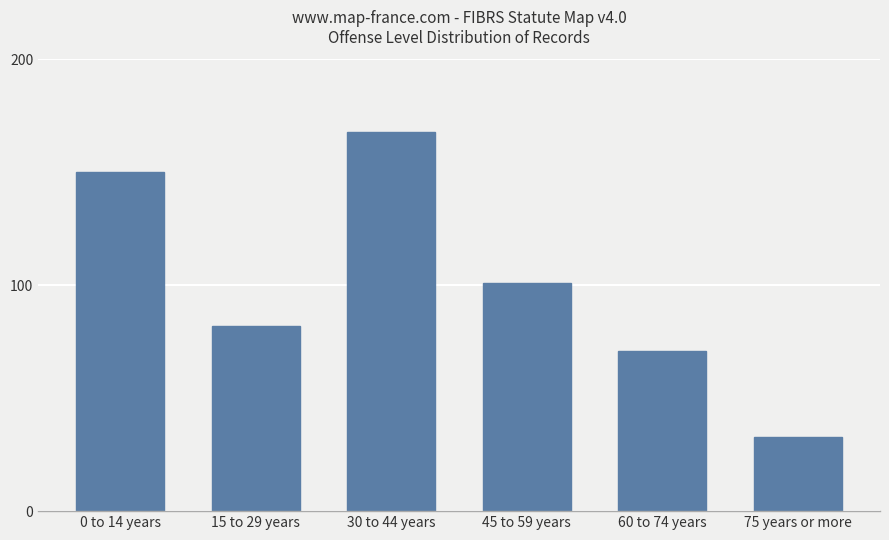

What is the change in value from 15 to 29 years to 45 to 59 years?

+19